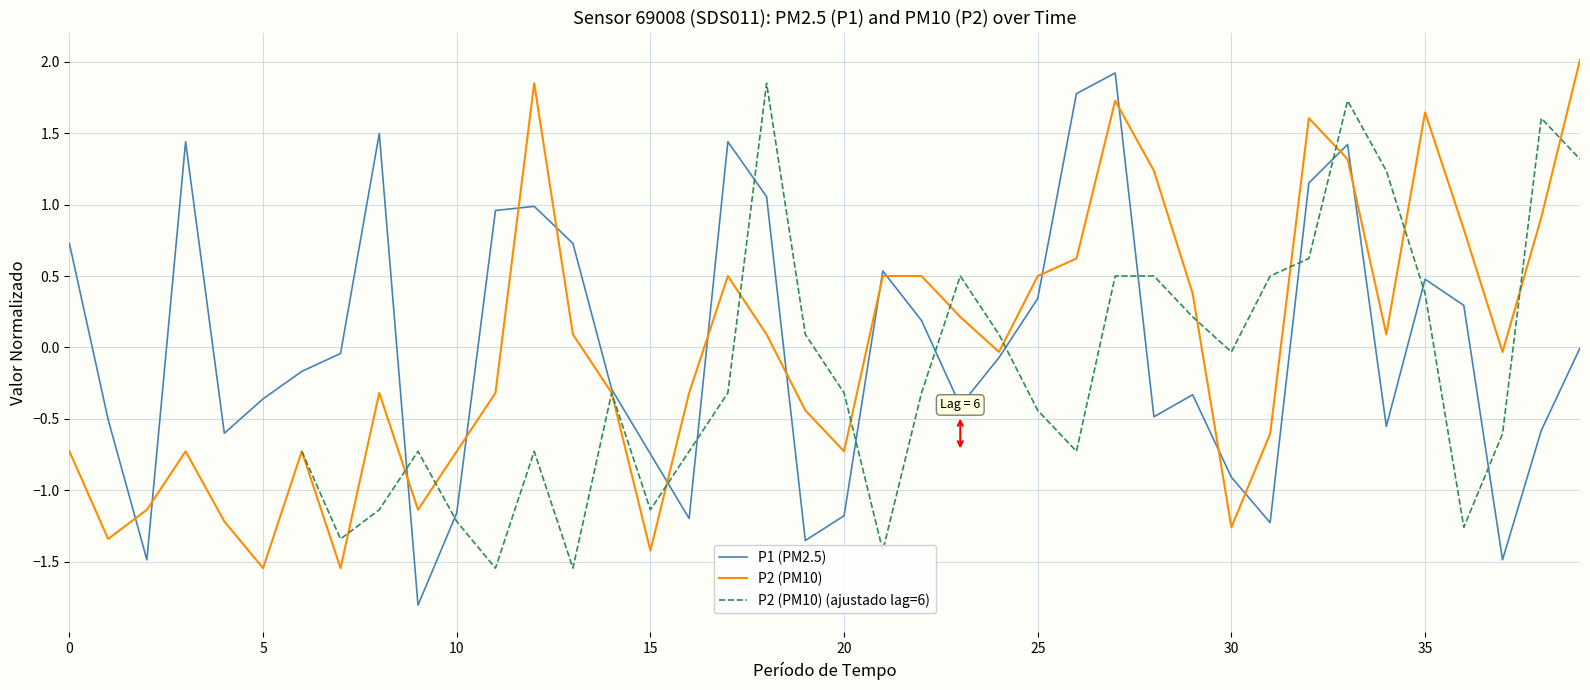

List the series in order of their overall mean, highest first.

P1 (PM2.5), P2 (PM10), P2 (PM10) (ajustado lag=6)